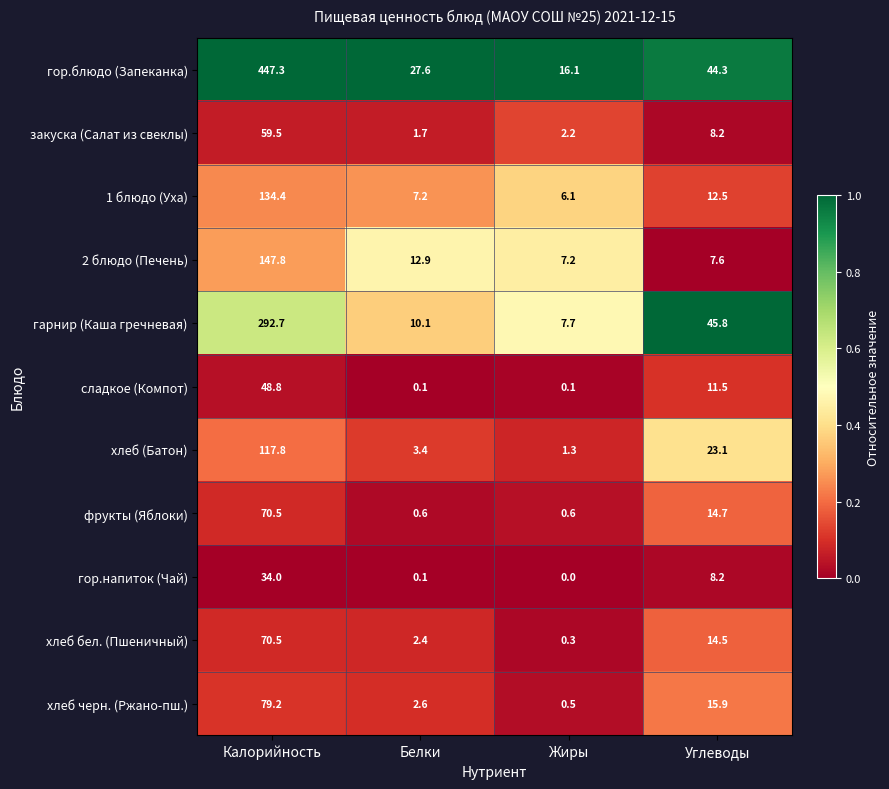

Is it true that гарнир (Каша гречневая) equals 11.4 at Жиры?

False